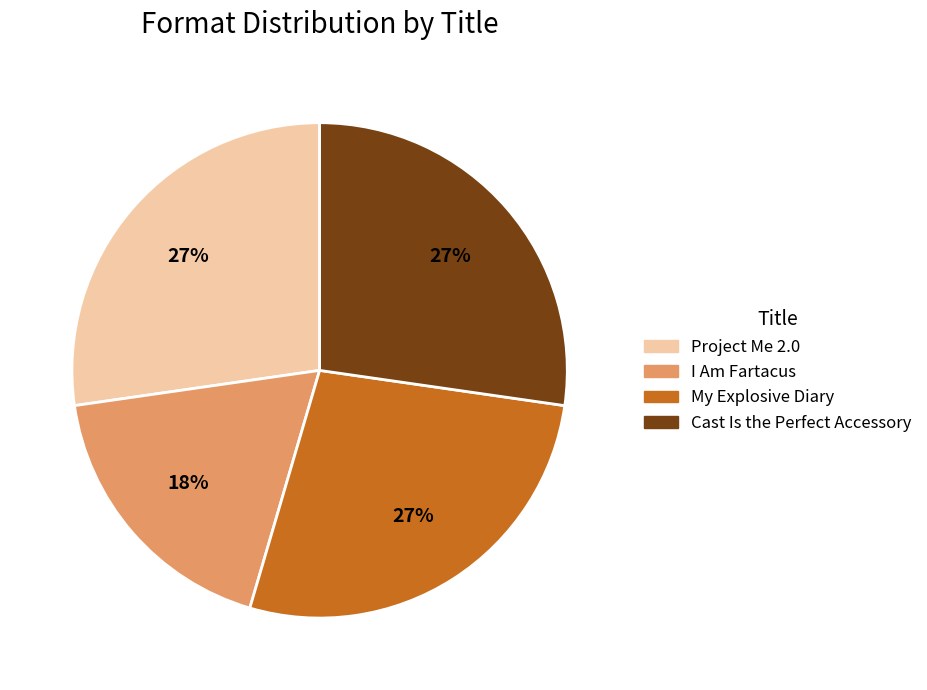

What percentage is the I Am Fartacus slice, to the nearest percent?

18%